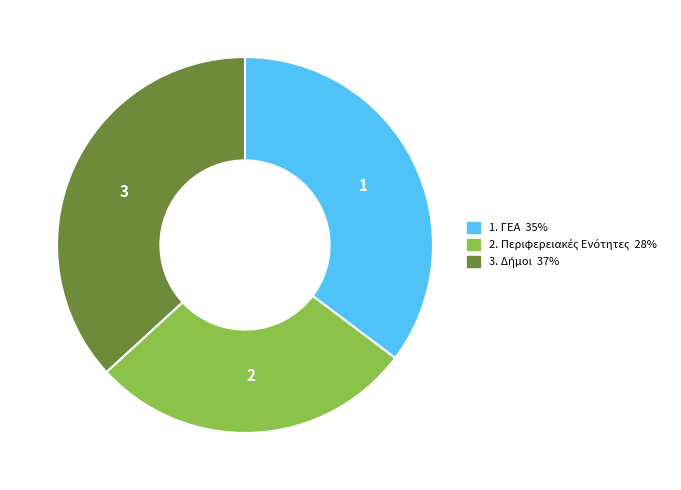

How many slices are in this pie chart?

3